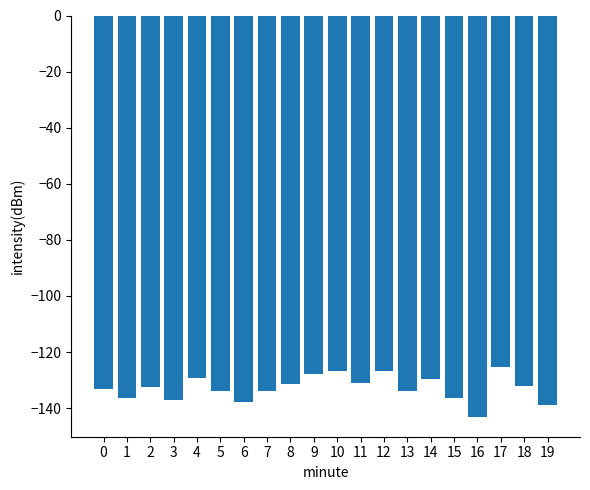

What is the value of the 17th bar from the left?

-143.0